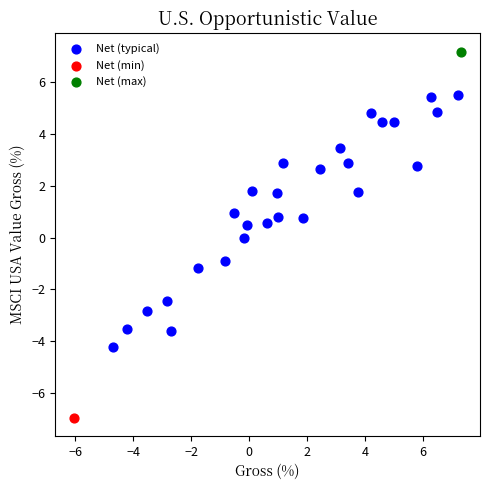

What are all the series names shown in the legend?

Net (typical), Net (min), Net (max)